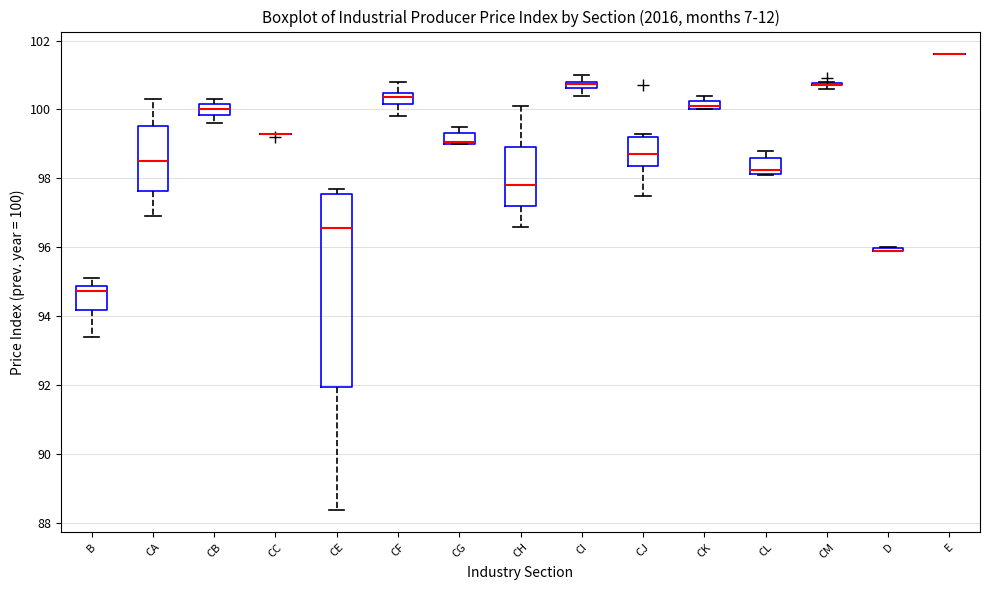

Where is the lower edge of the box for CK on the y-axis? The values are not printed on the chart, so give them approximately, as read against the axis.

100.0